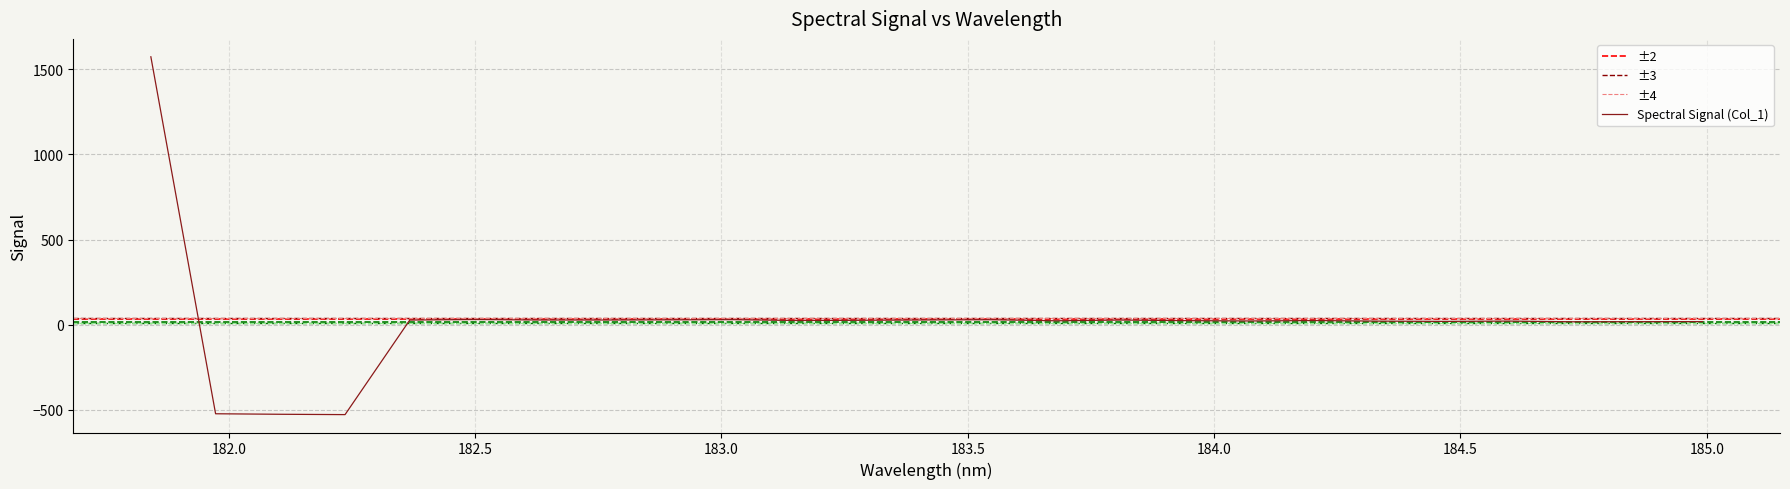

True or false: there are more than 0 points higher than both neighbors.

True